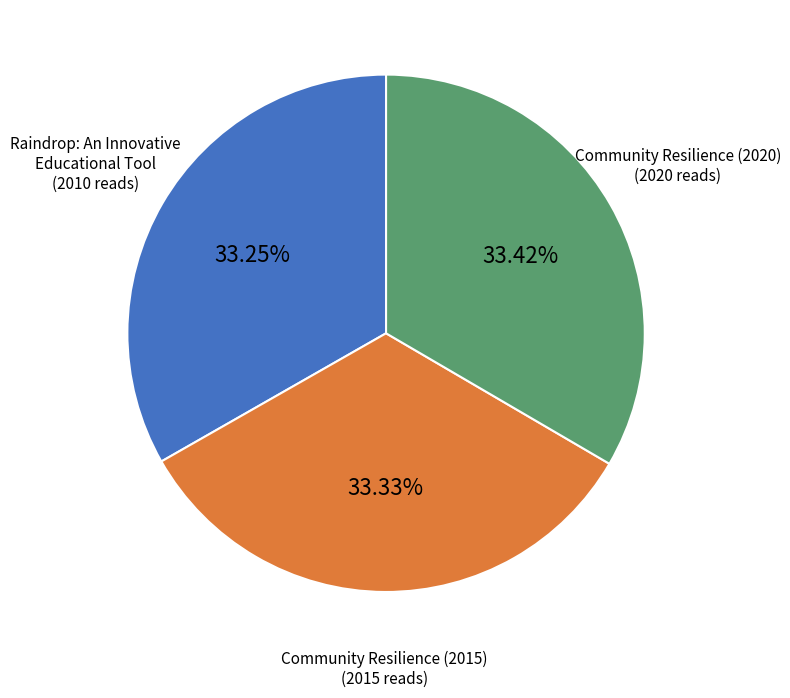

Count the number of slices in the pie.

3